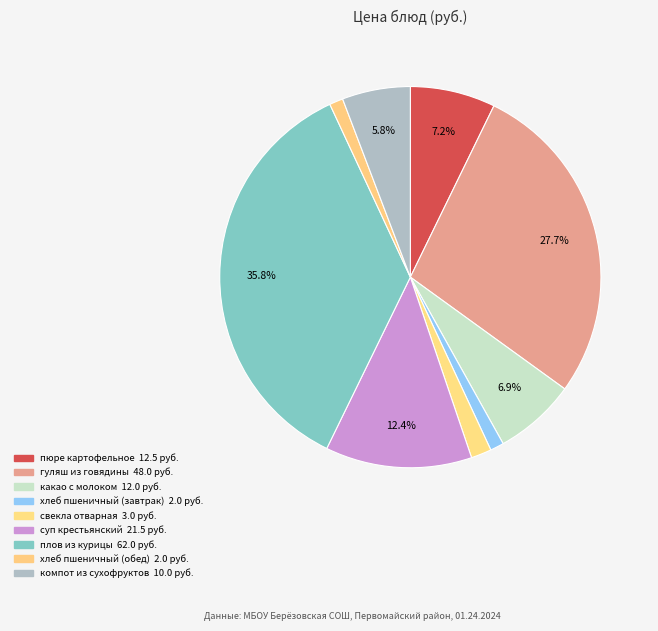

How many slices are in this pie chart?

9